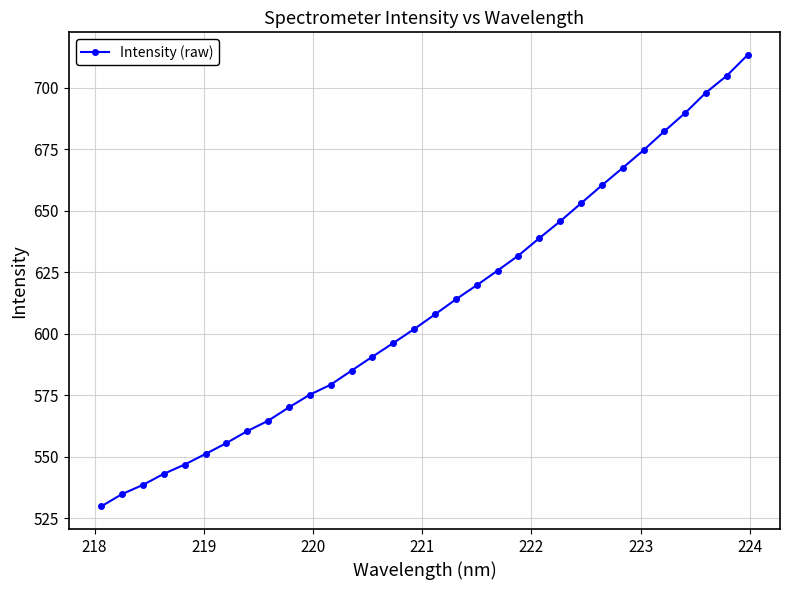

What is the sum of all values?

19550.3